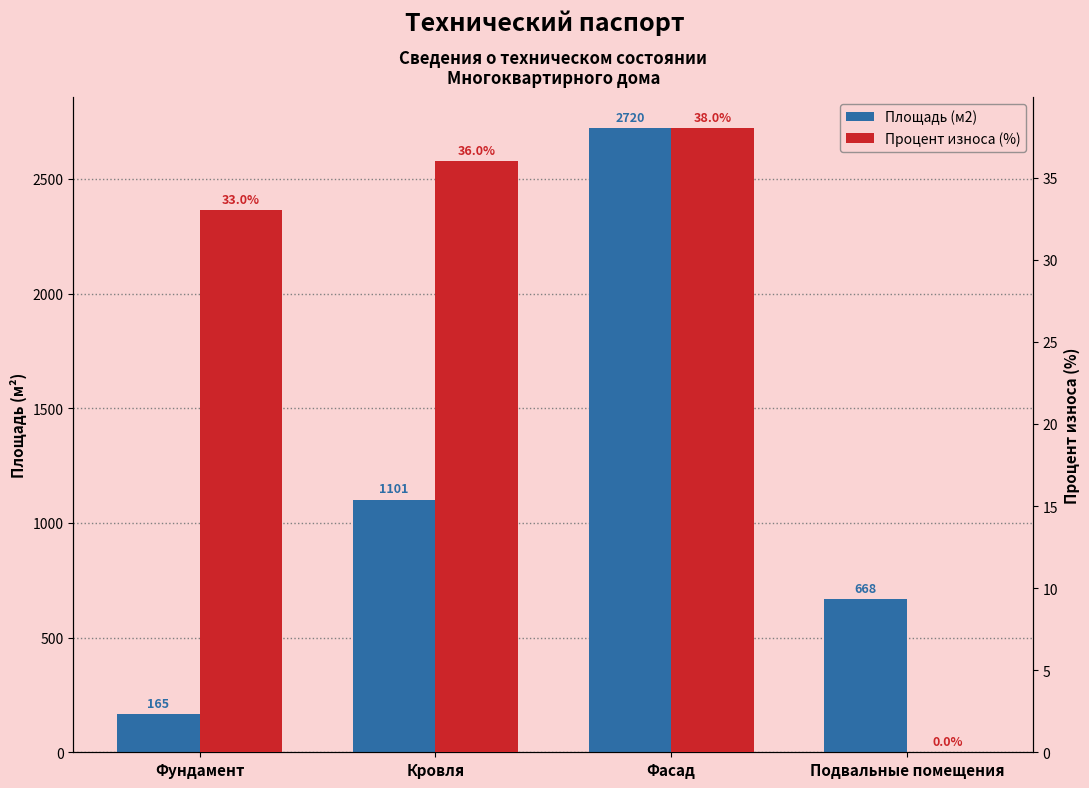

What are all the series names shown in the legend?

Площадь (м2), Процент износа (%)